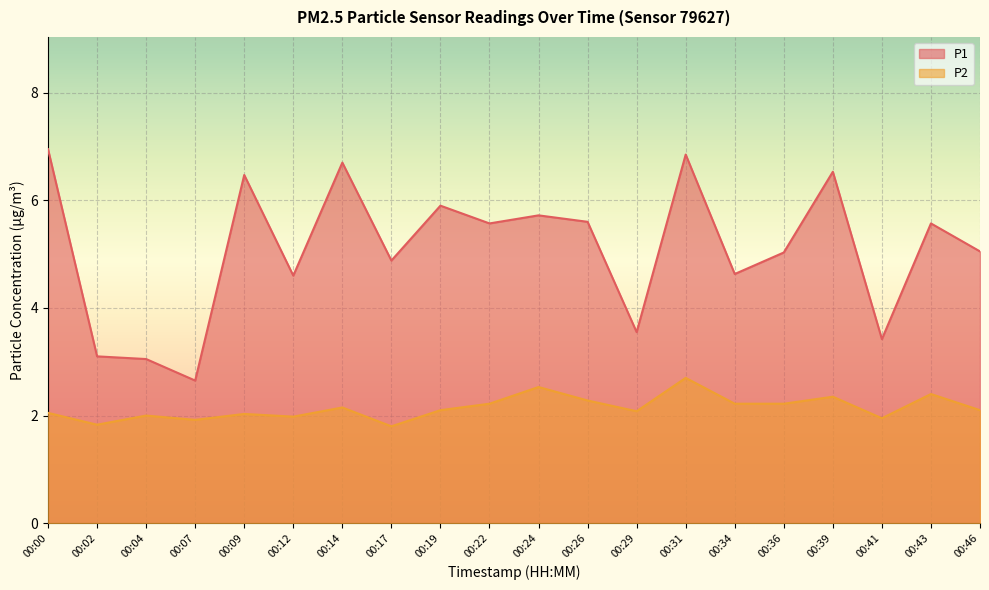

What is the value of the P1 point at the 4th from the left?

2.6